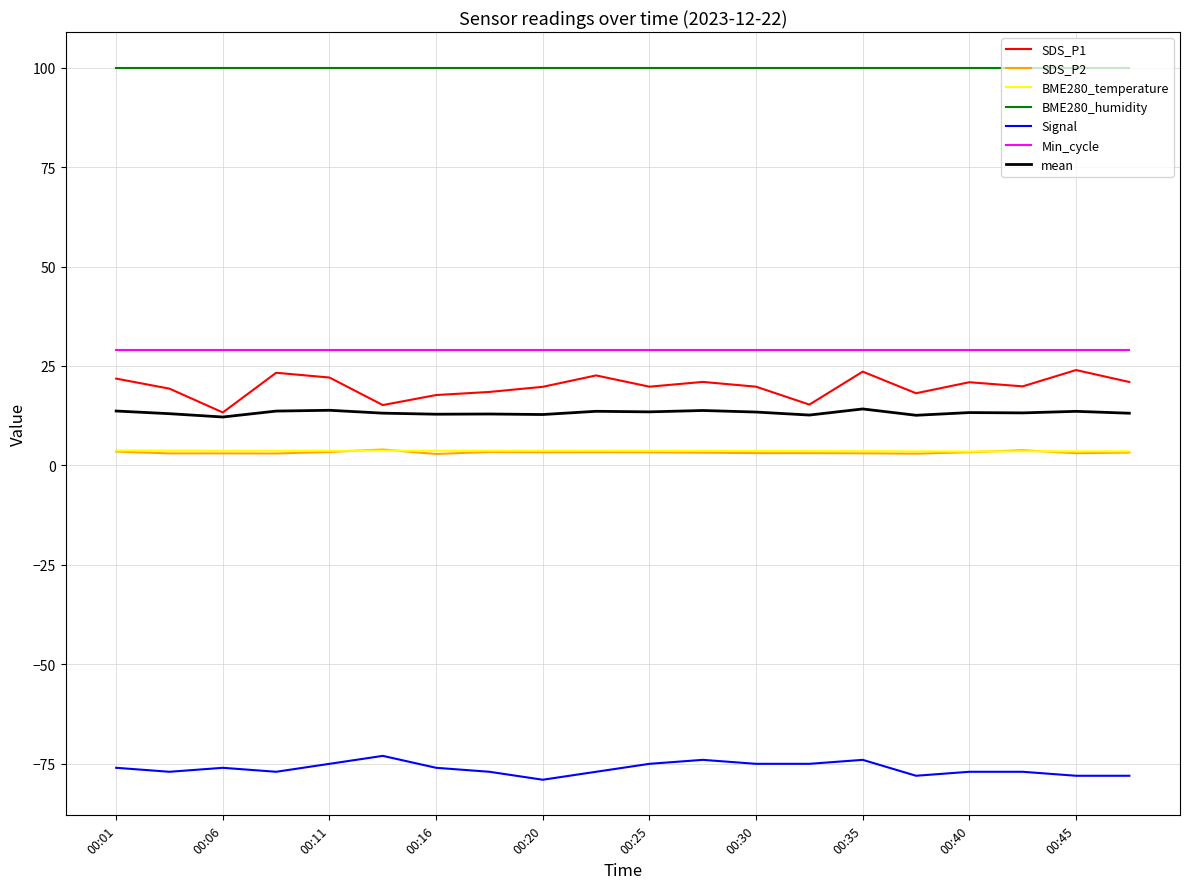

Which series has the largest total across all categories?

BME280_humidity